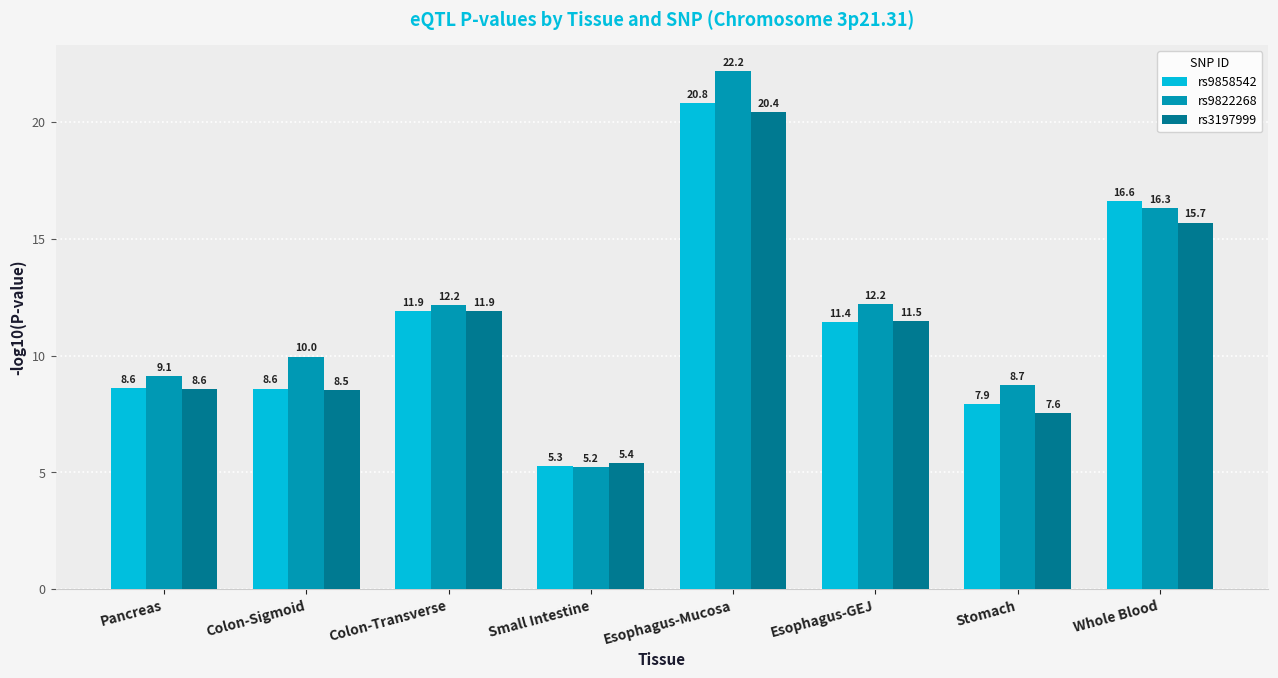

At which label does rs9822268 reach its peak?

Esophagus-Mucosa